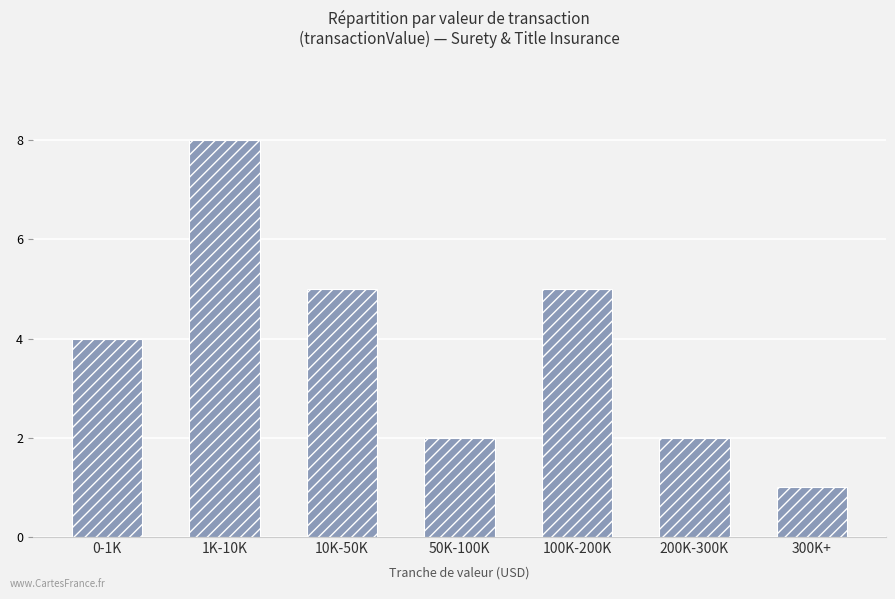

What is the label of the 3rd bar from the left?

10K-50K